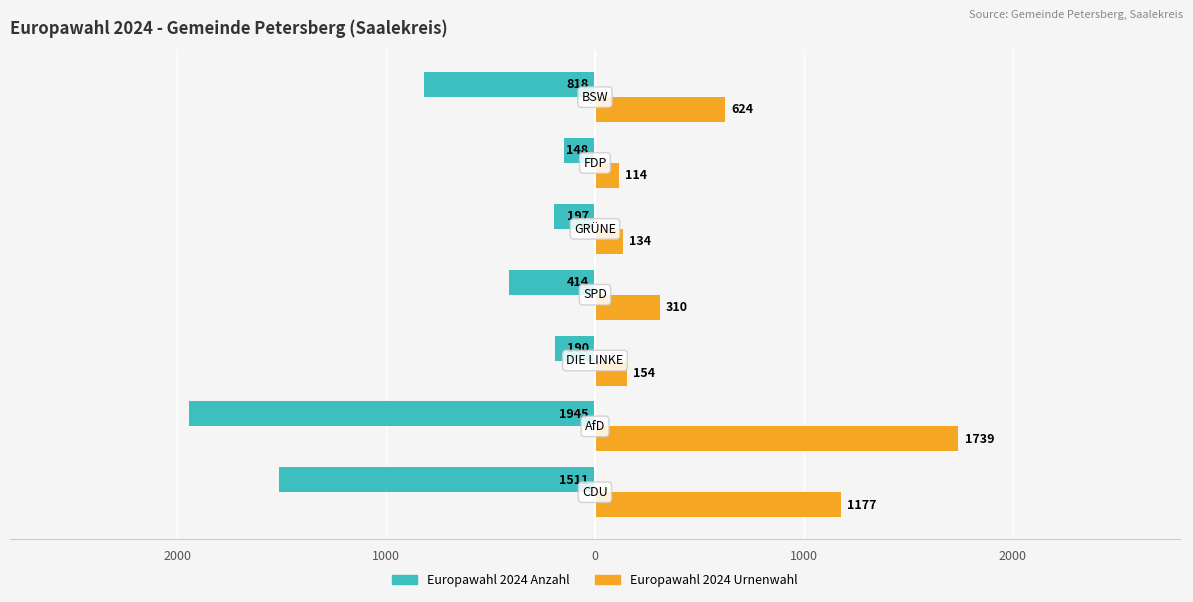

What are all the series names shown in the legend?

Europawahl 2024 Anzahl, Europawahl 2024 Urnenwahl